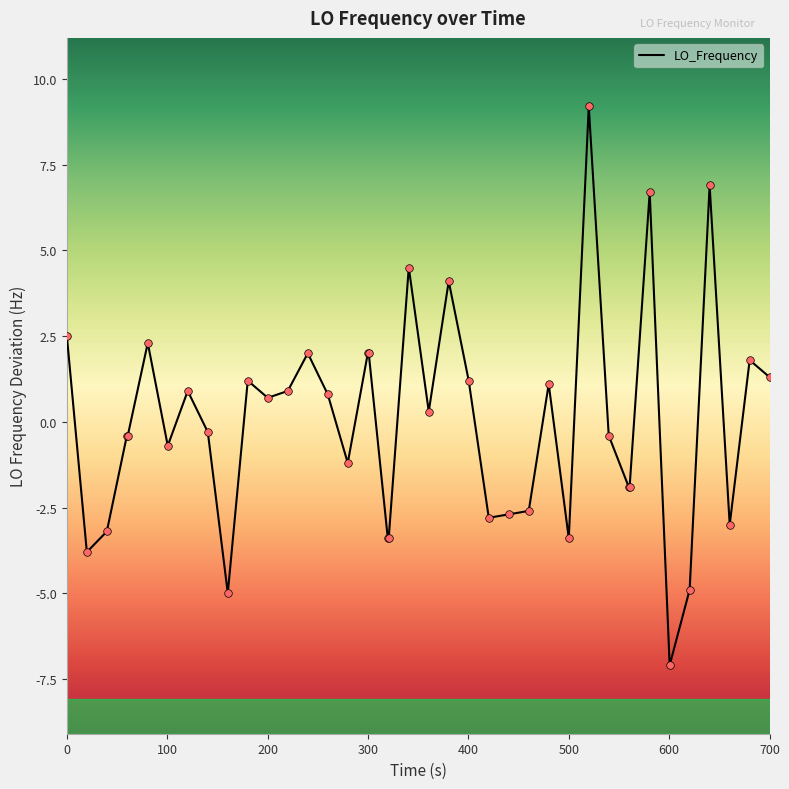

What is the difference between the maximum and minimum values?

16.3